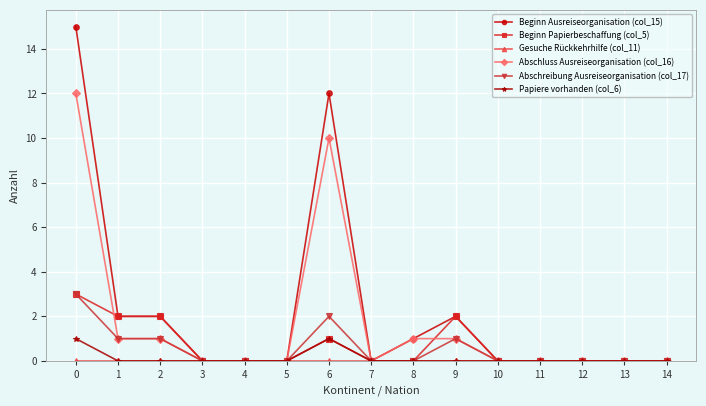

Between 6 and 11, which series saw the biggest shift?

Beginn Ausreiseorganisation (col_15)